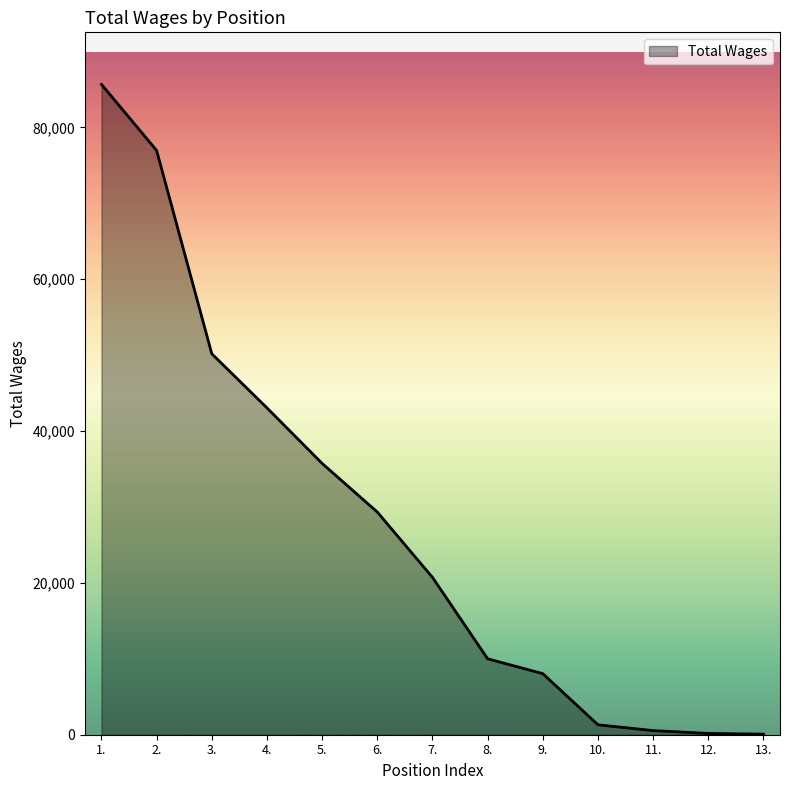

Between 7. and 9., which is larger?

7.